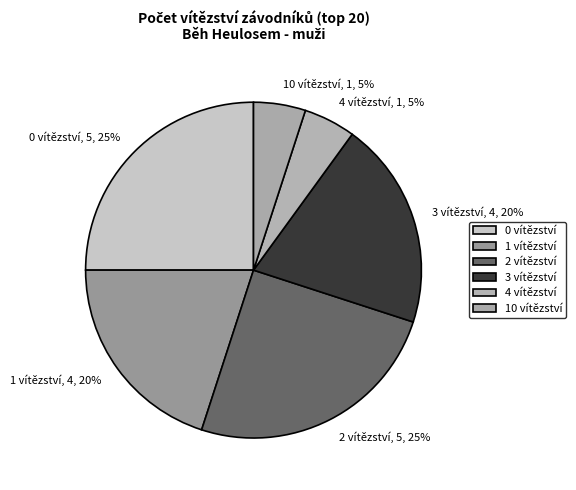

To the nearest percent, what is the average slice percentage?

17%